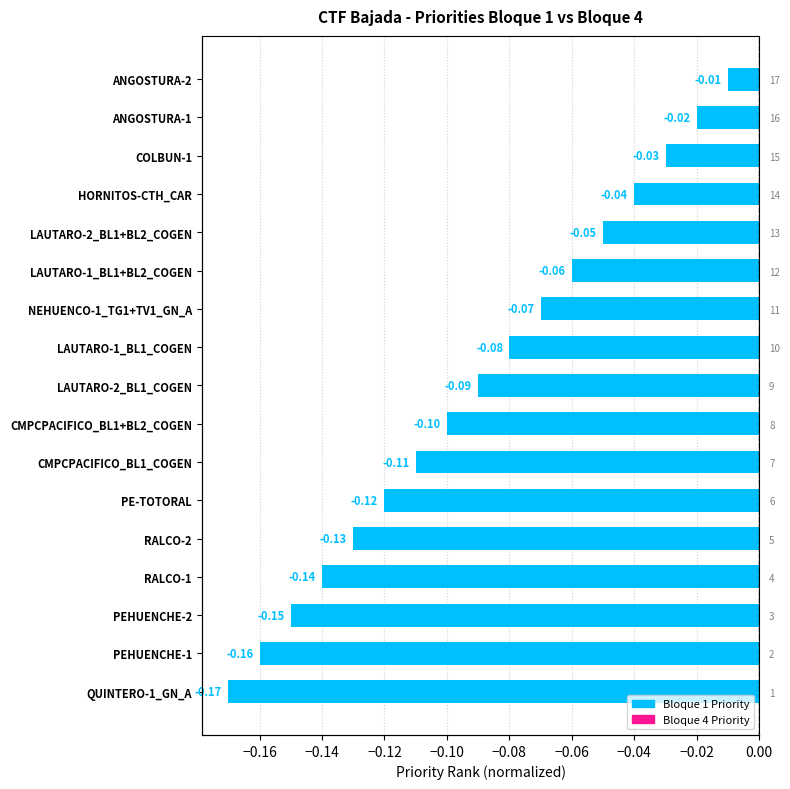

Is it true that the value at ANGOSTURA-1 is -0.0?

True